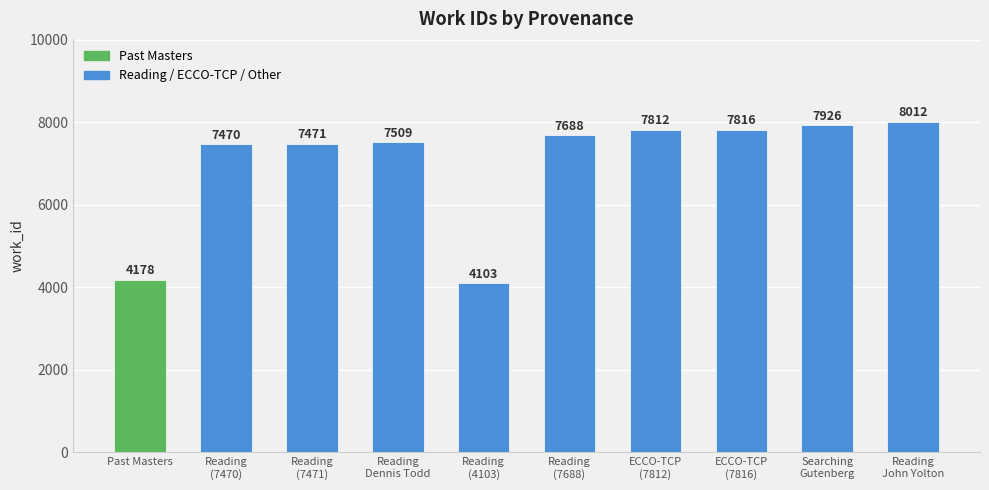

How many values exceed 7688?

4